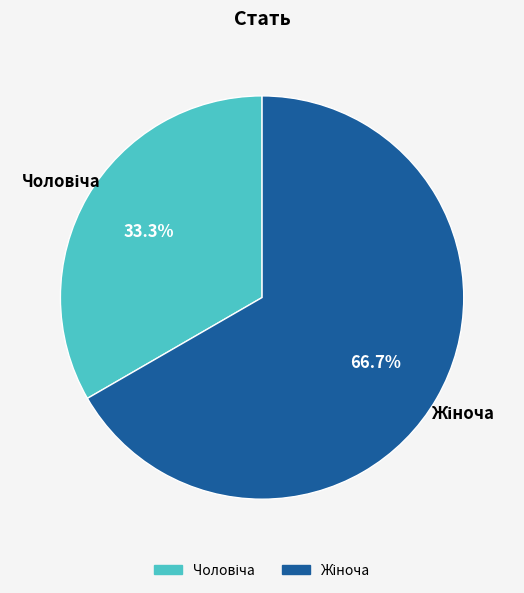

Which category accounts for the majority?

Жіноча